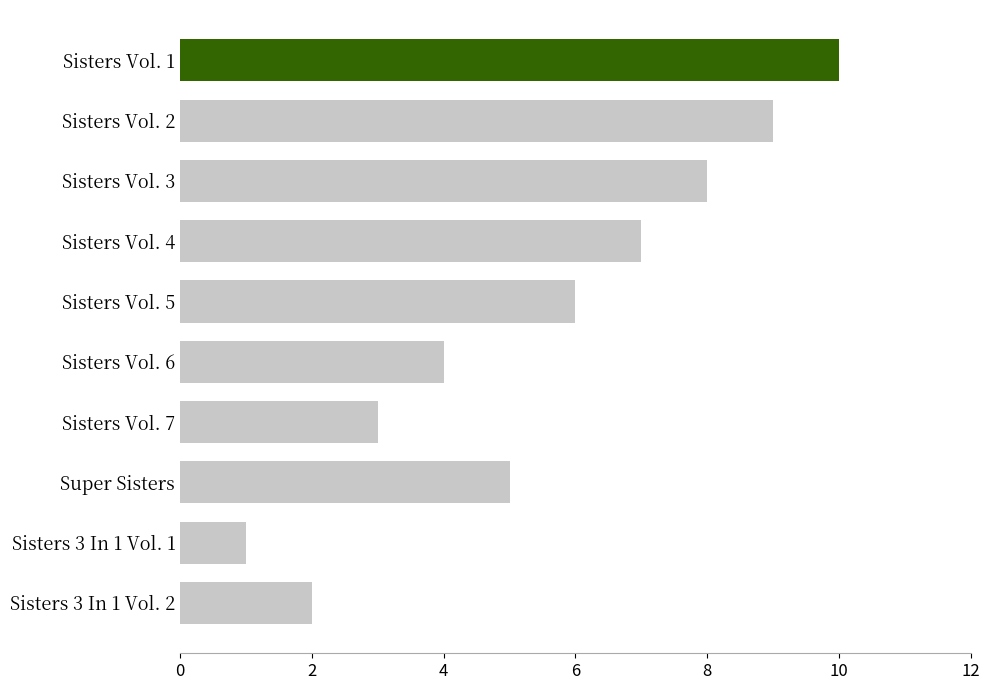

How many values are below 6?

5